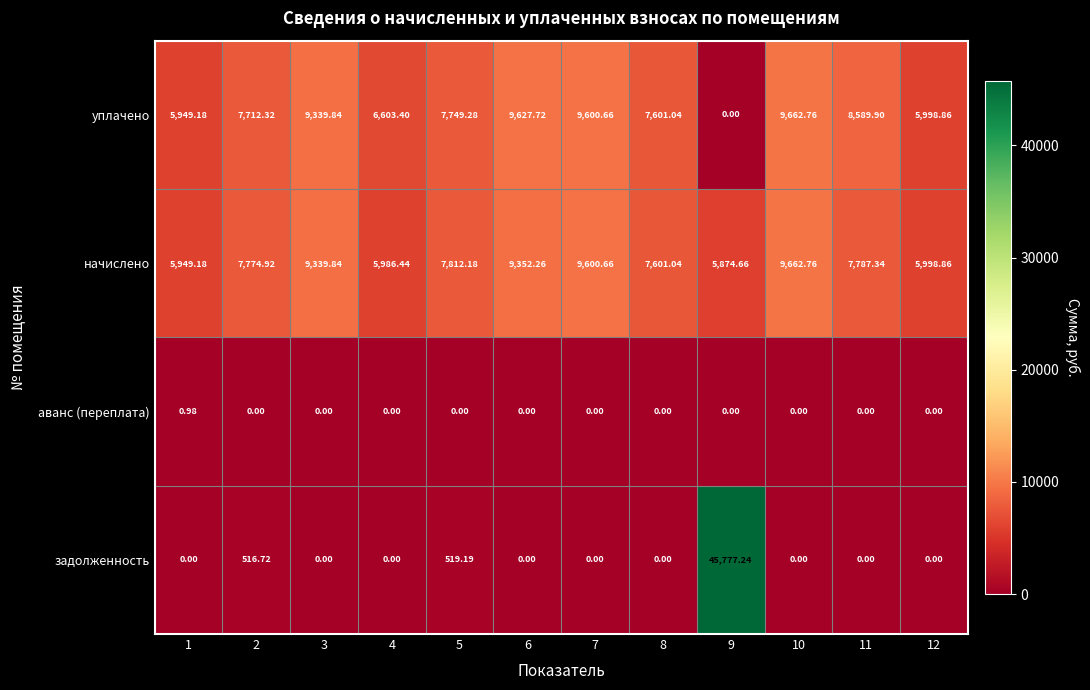

What is the total value across all series at 7?

19201.3